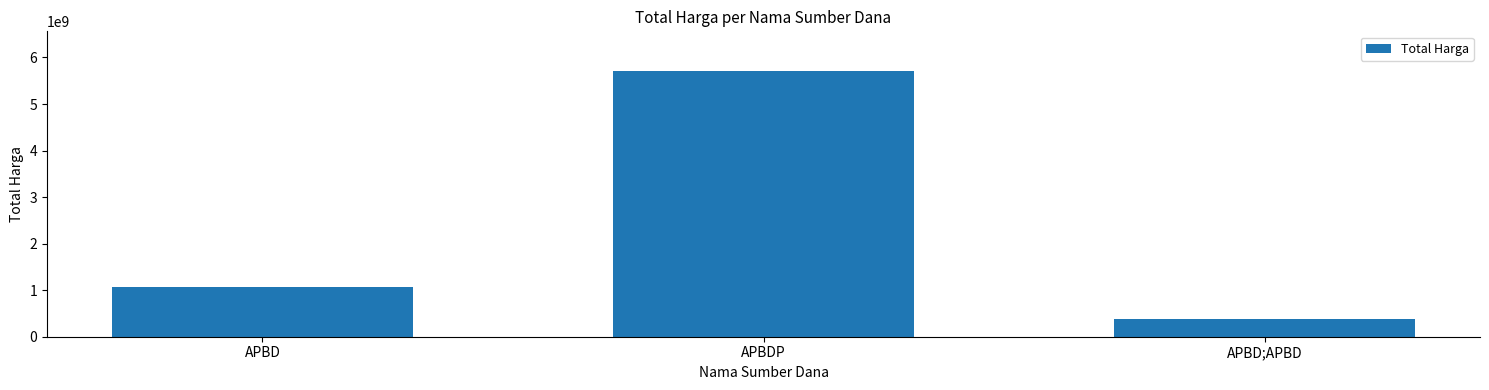

What is the change in value from APBDP to APBD;APBD?

-5332073940